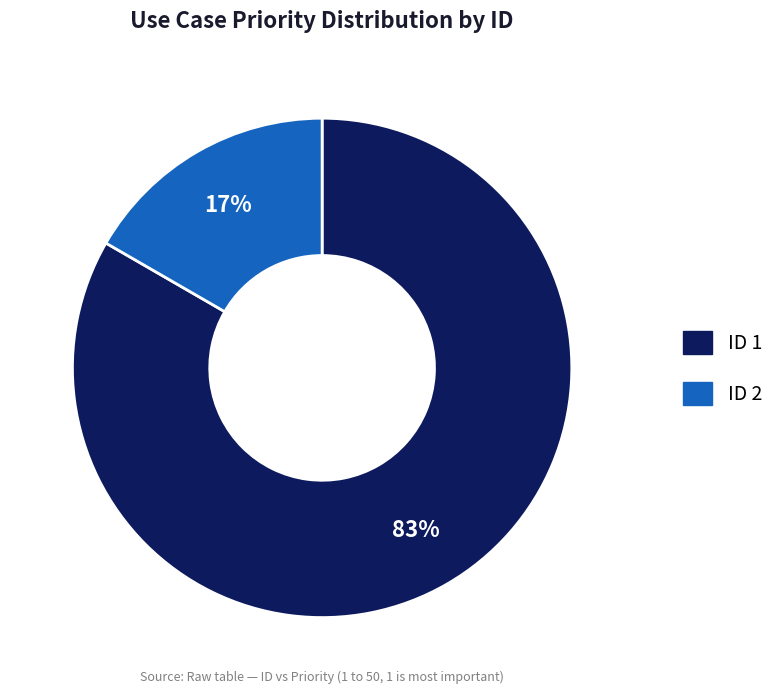

Is there any slice that represents more than half of the pie?

Yes